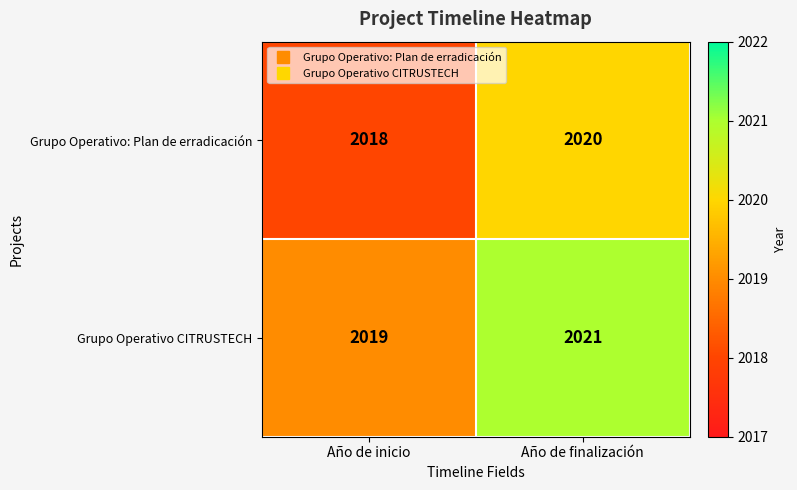

What is the sum of all Grupo Operativo: Plan de erradicación values?

4038